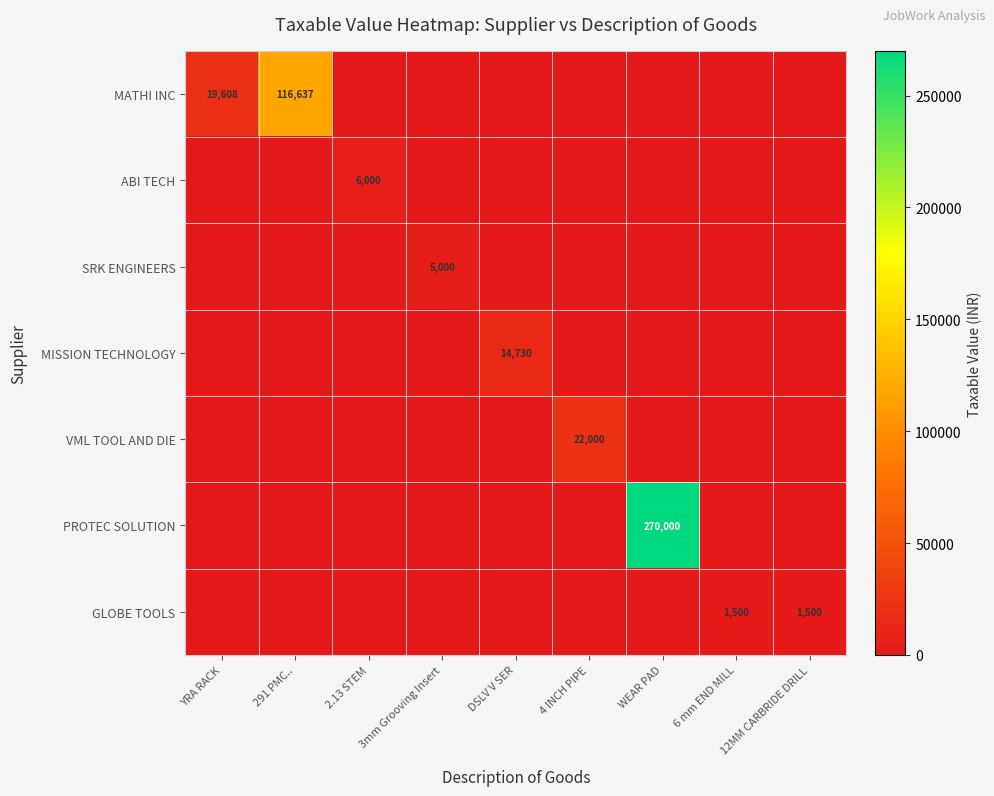

Which has a higher value, YRA RACK or DSLV V SER?

YRA RACK